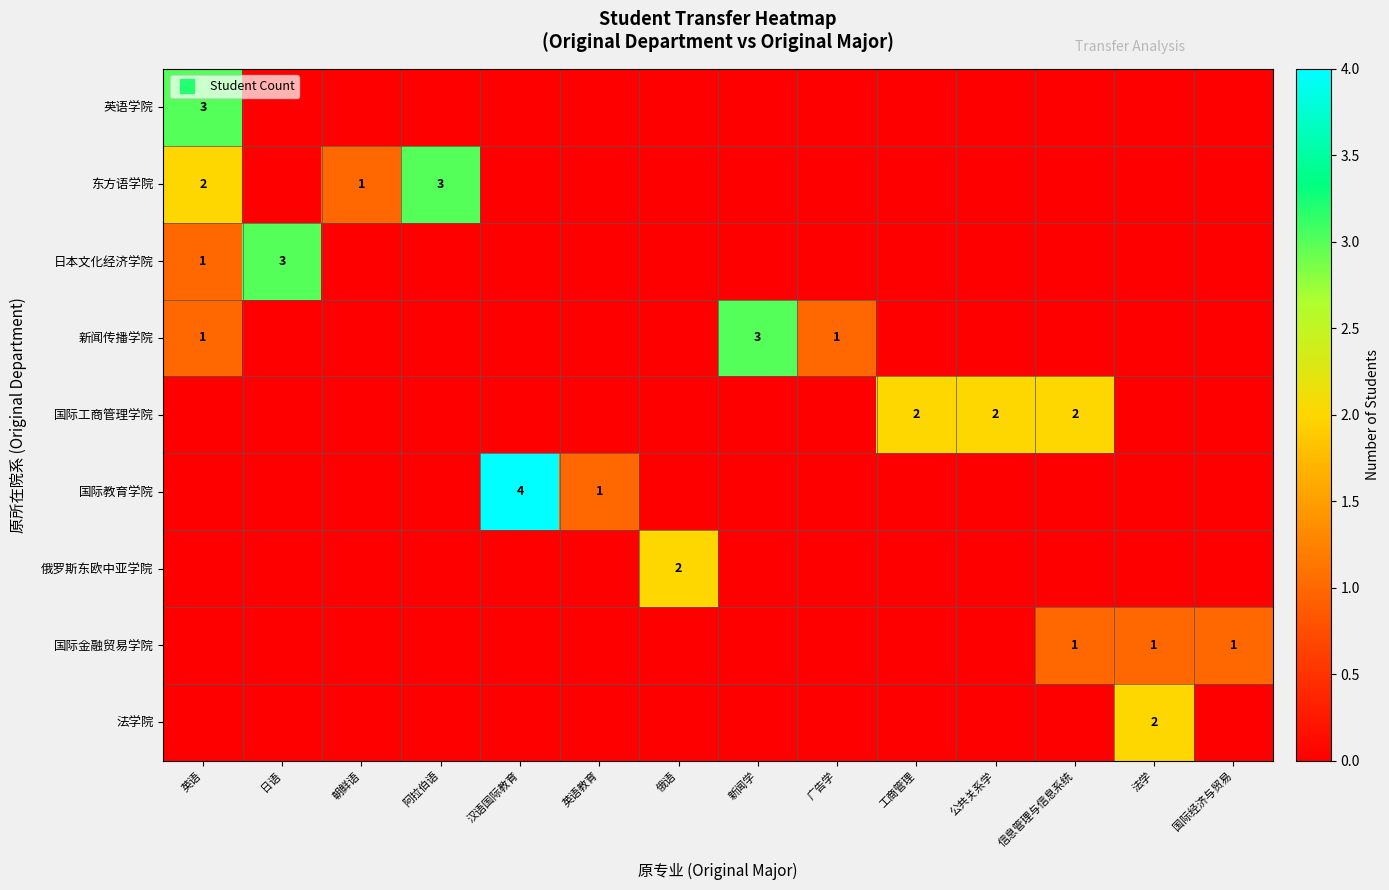

How many distinct data groups are displayed?

9